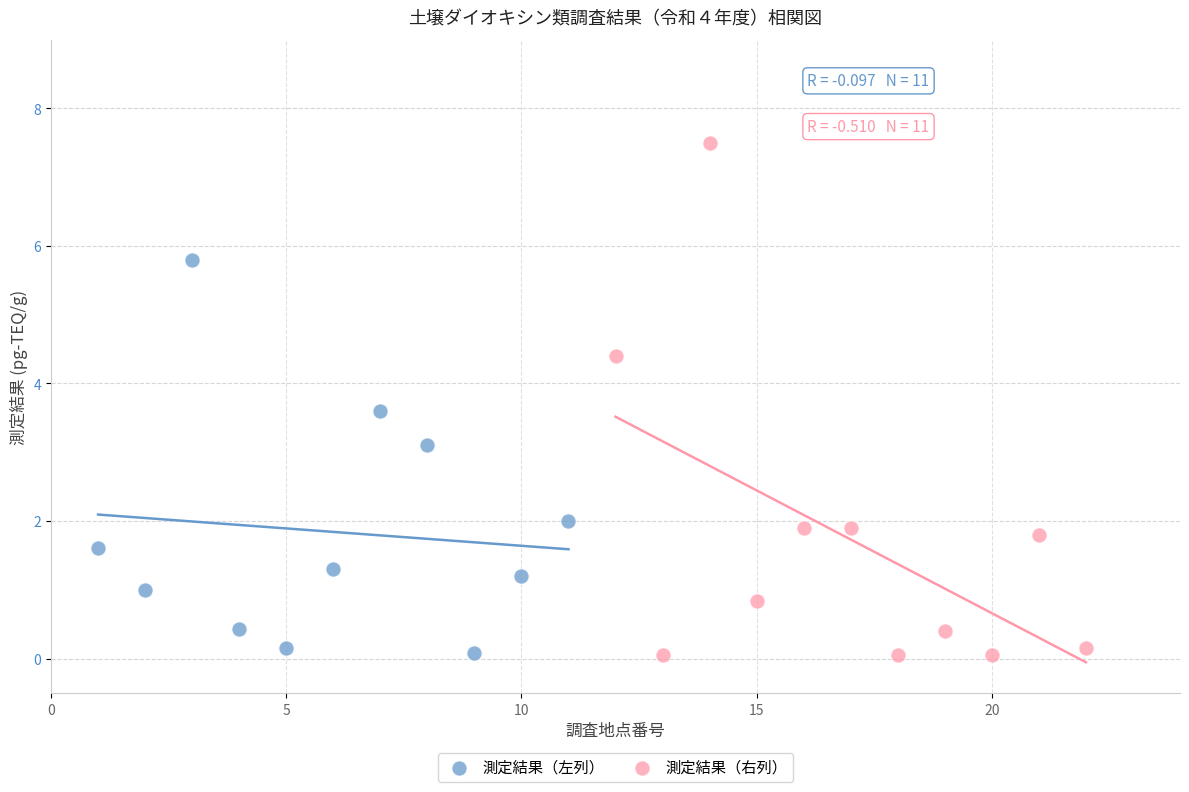

Which series has the widest spread of Y values?

測定結果（右列）